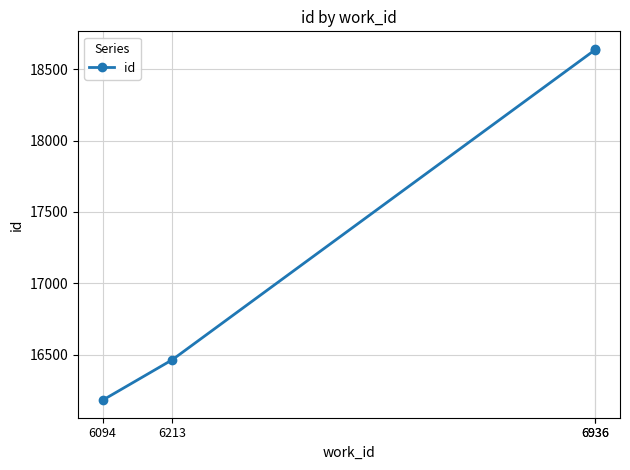

What is the sum of the values at 6094 and 6936?

34818